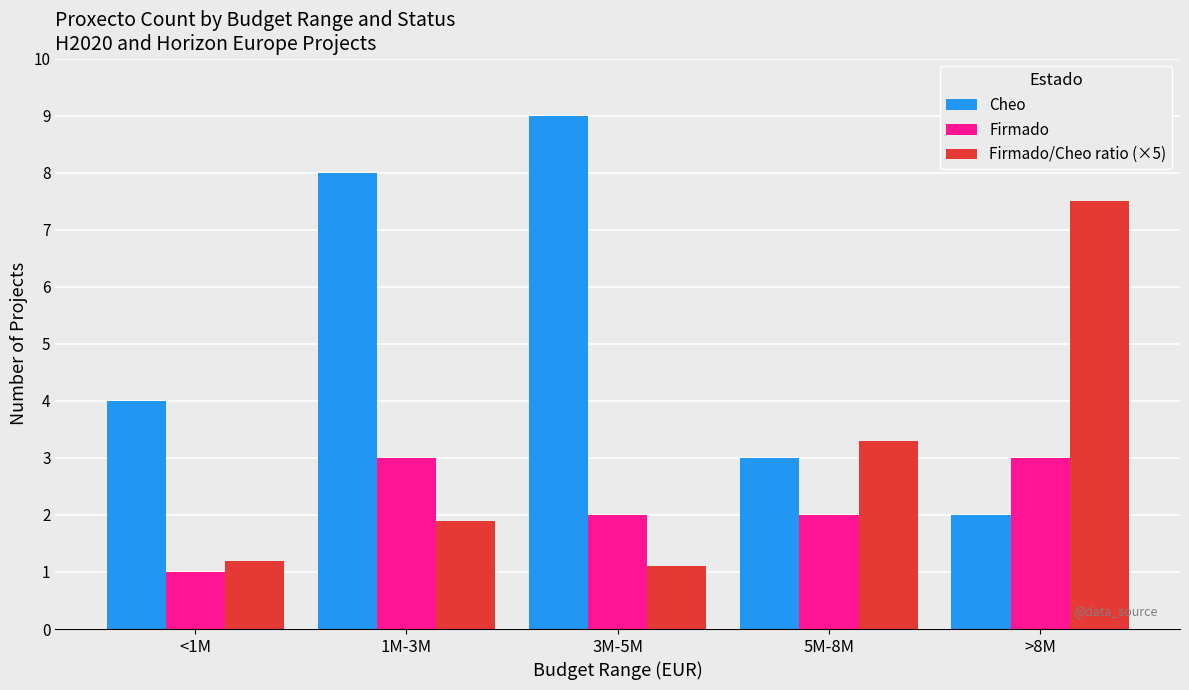

What is the difference between the maximum and minimum values in the Firmado series?

2.0